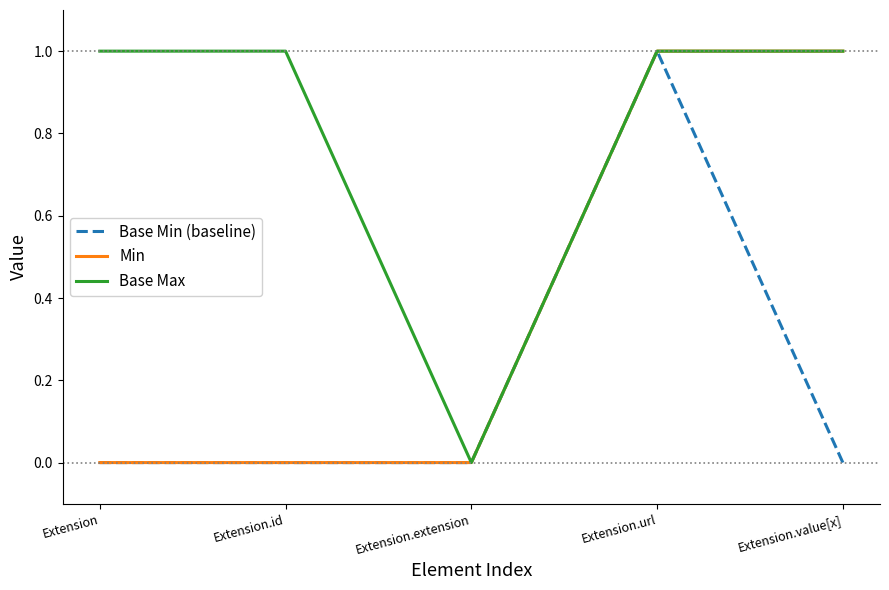

Reading left to right, transcribe all the data shown in this chart.

Base Min (baseline): 0	0	0	1	0
Min: 0	0	0	1	1
Base Max: 1	1	0	1	1